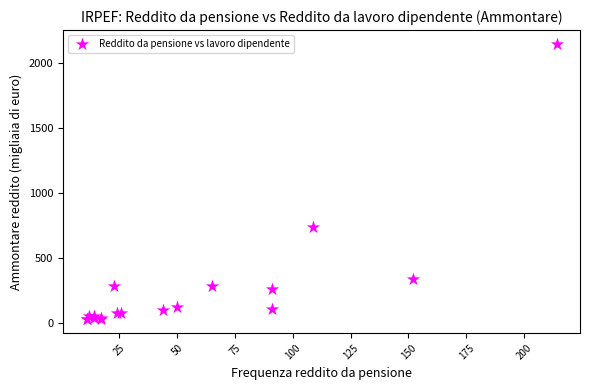

What Y value in the scatter plot is closest to 1089?

736